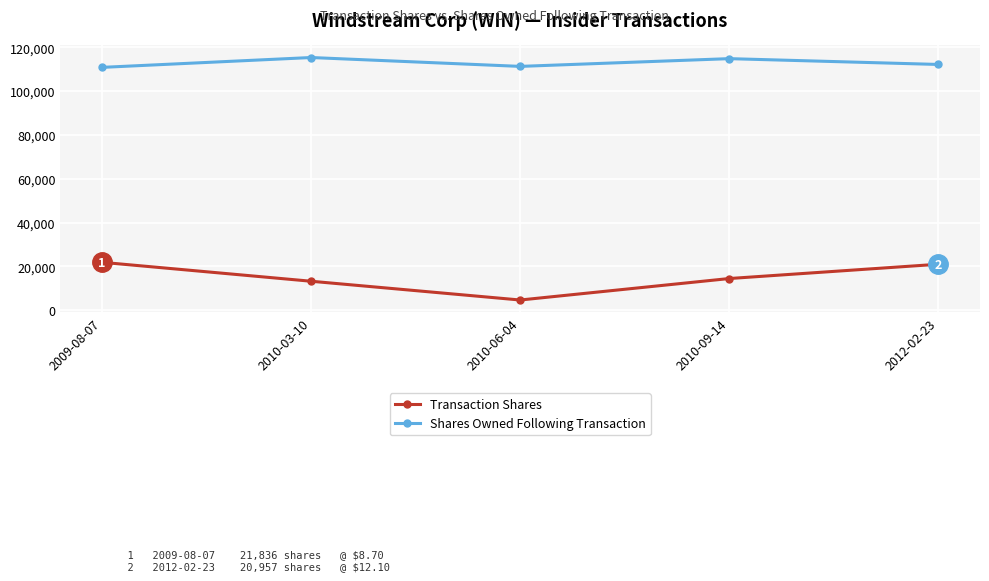

True or false: Shares Owned Following Transaction and Transaction Shares intersect in this chart.

False